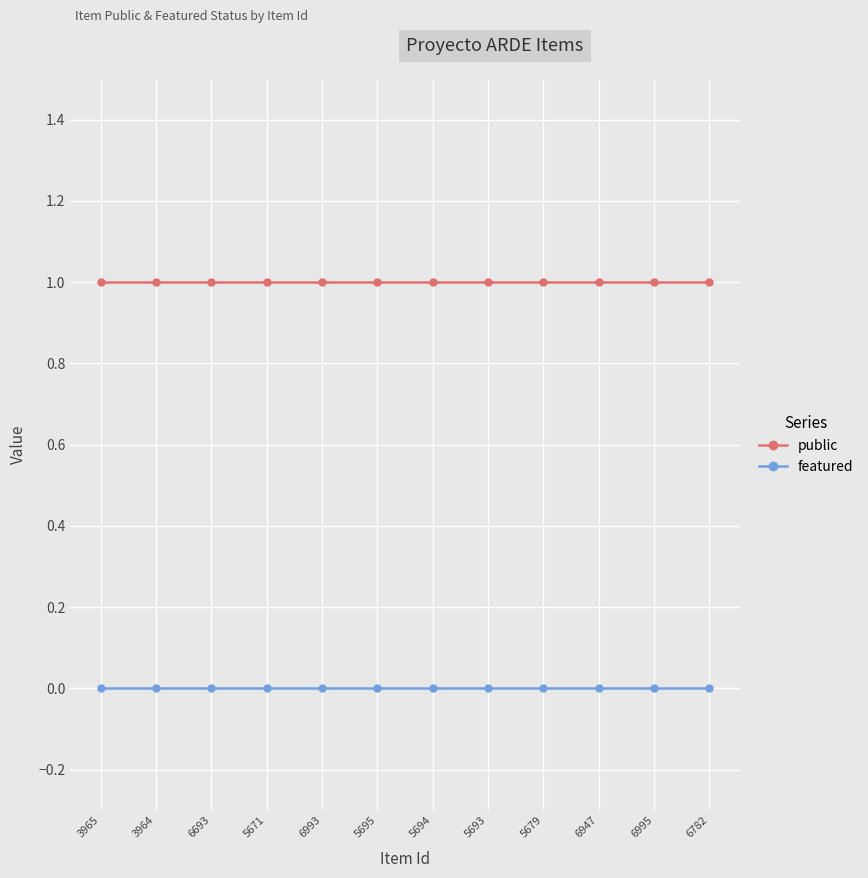

What is the maximum value shown in the chart?

1